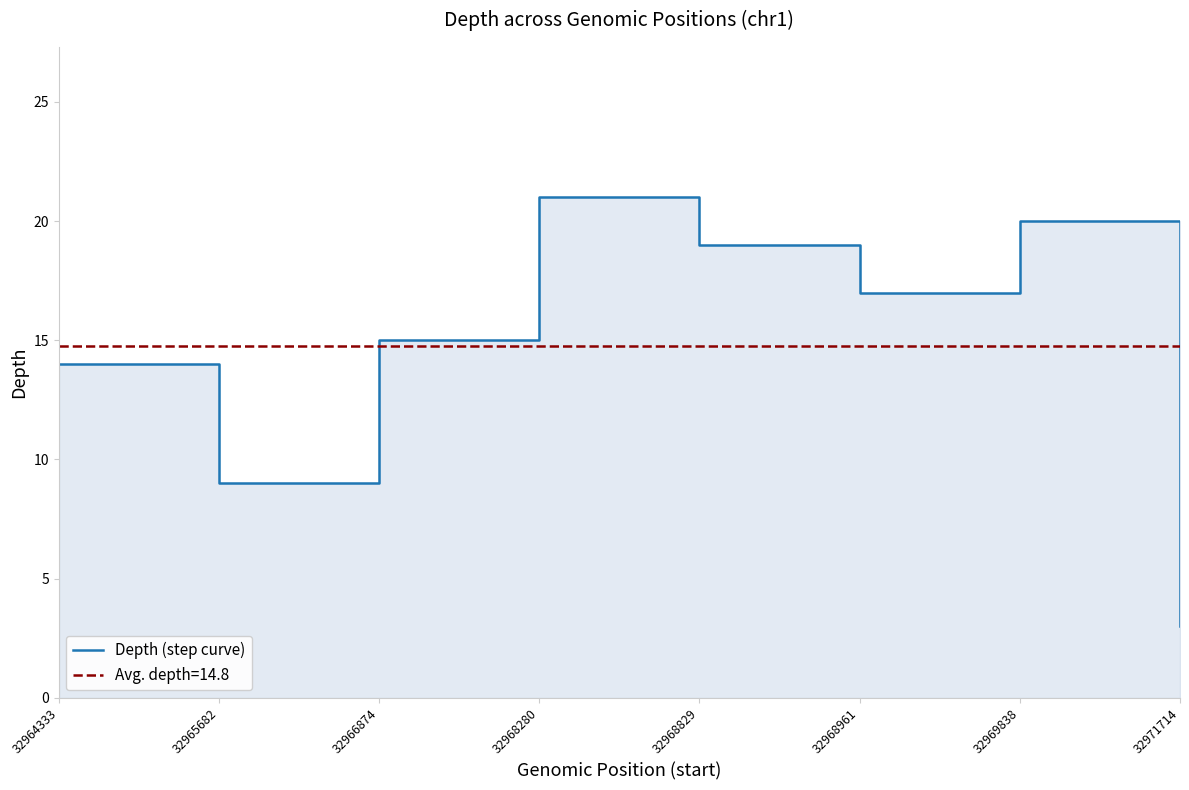

What is the greatest value displayed?

21